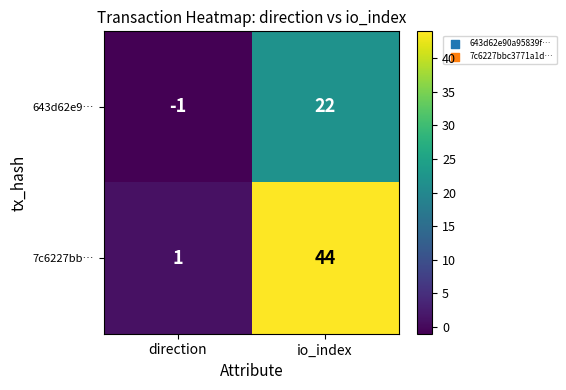

What is the sum of all 7c6227bb… values?

45